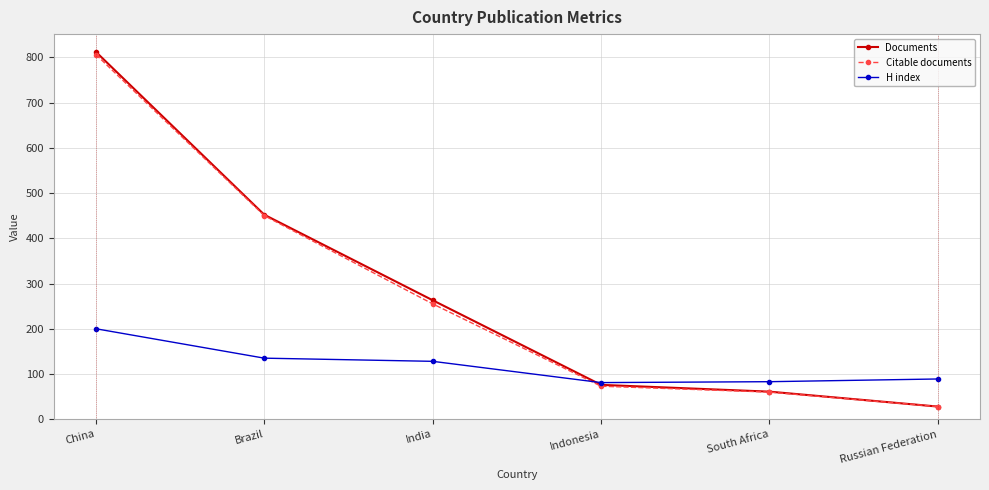

At how many categories does at least one series exceed 104?

3